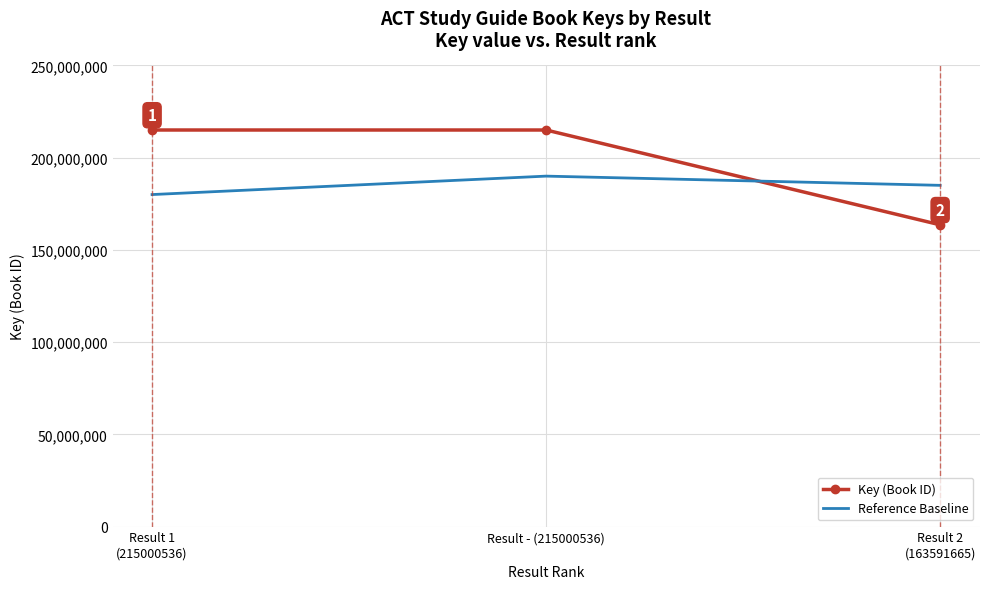

The Reference Baseline series shows 185000000 at Result 2
(163591665). True or false?

True